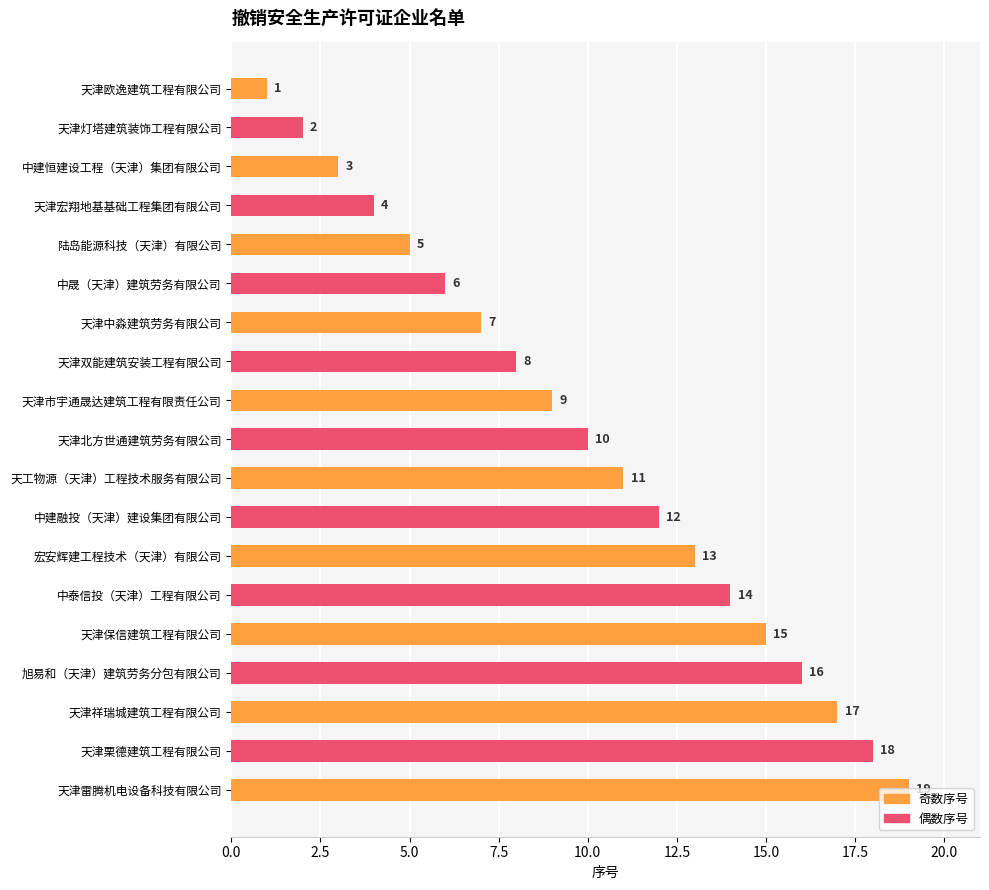

What is the difference between the second highest and second lowest values?

16